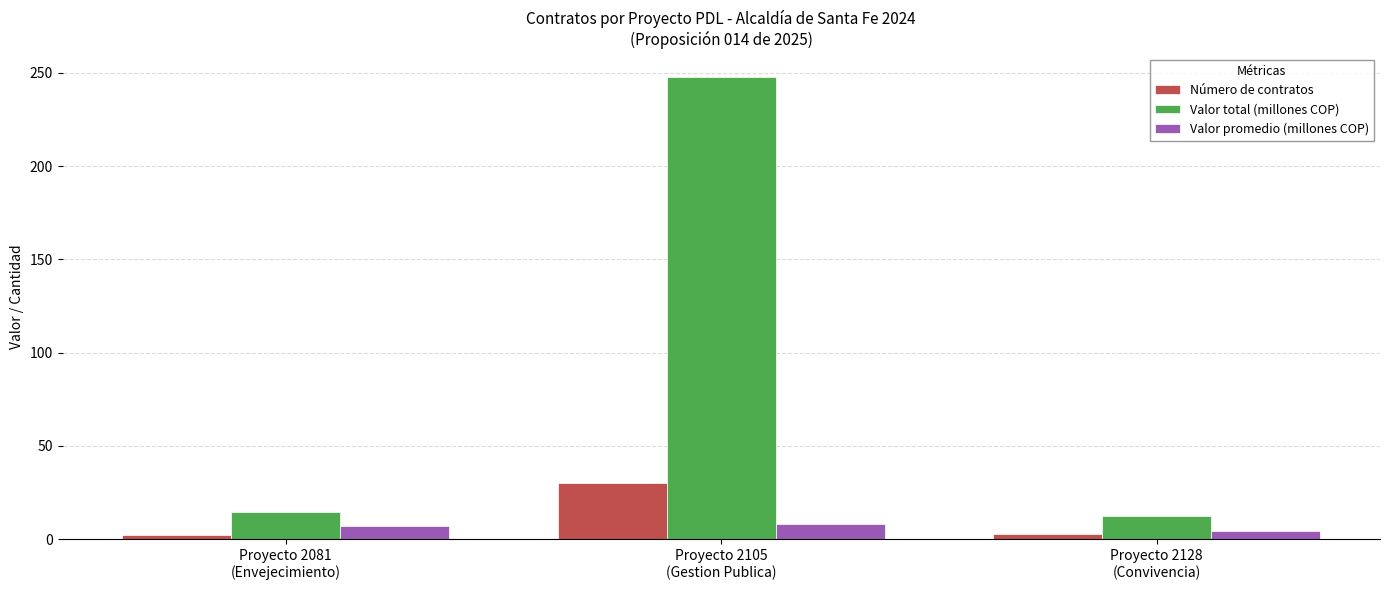

How many bars are there in total?

9